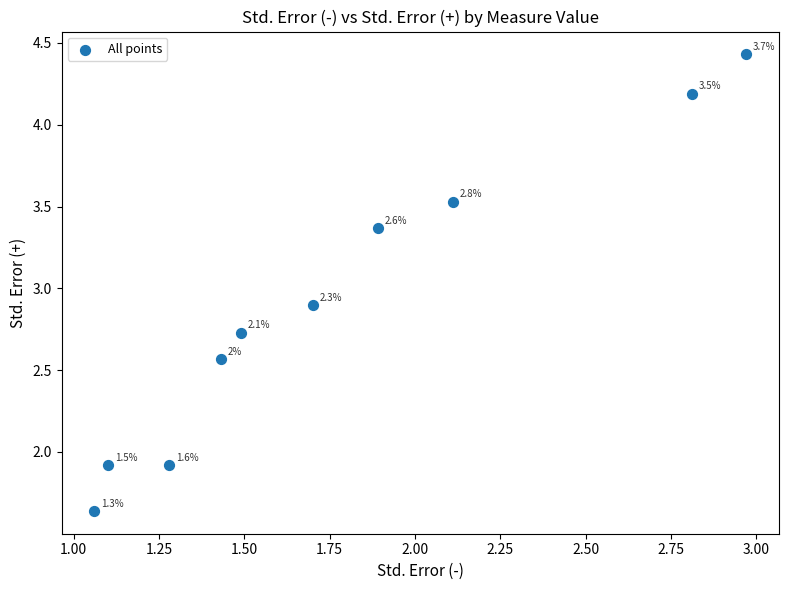

What Y value in the scatter plot is closest to 3?

2.9